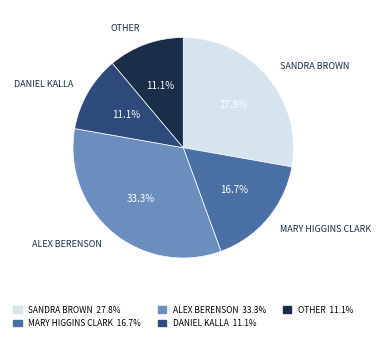

Between DANIEL KALLA 11.1% and ALEX BERENSON 33.3%, which is larger?

ALEX BERENSON 33.3%